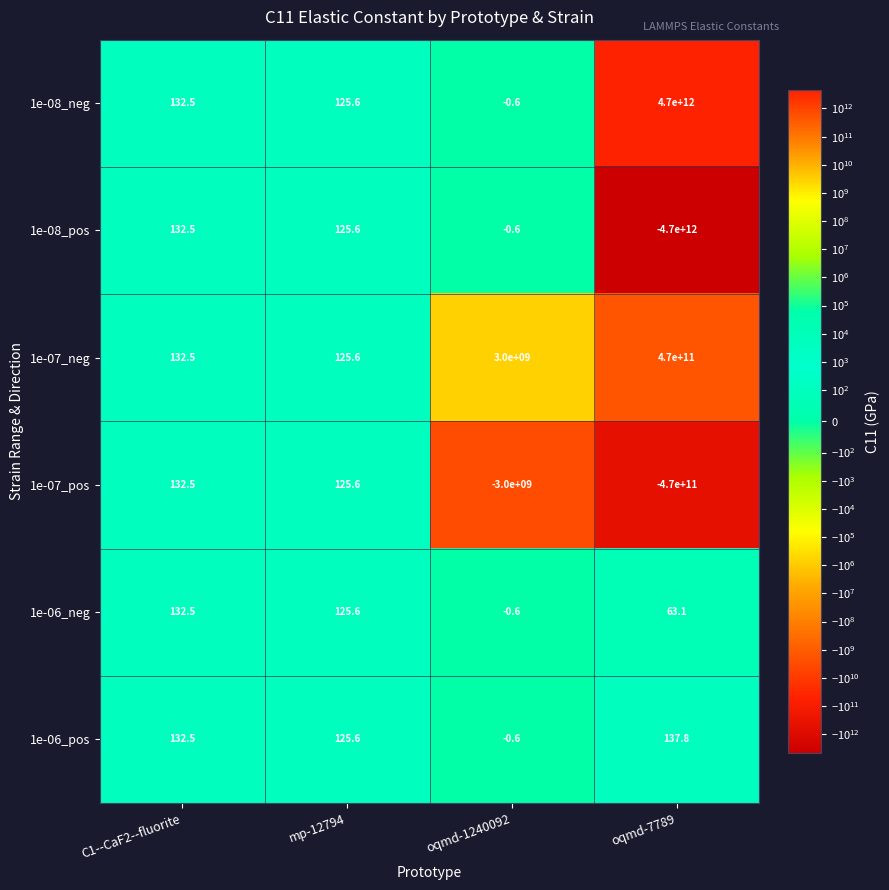

Rank the categories by 1e-08_neg value from lowest to highest.

oqmd-1240092, mp-12794, C1--CaF2--fluorite, oqmd-7789